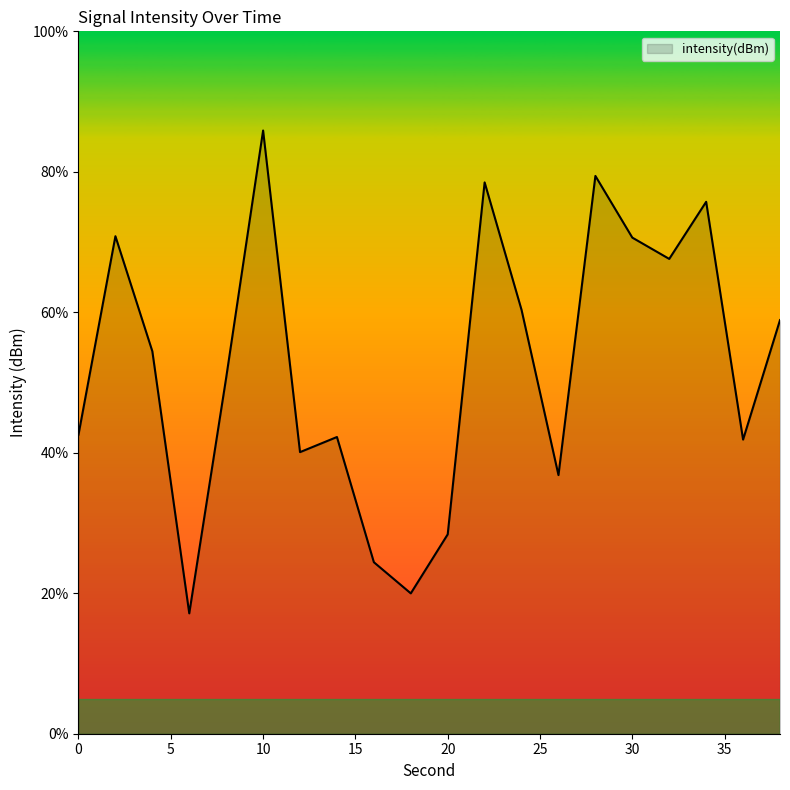

What is the difference between the maximum and minimum values?

68.7